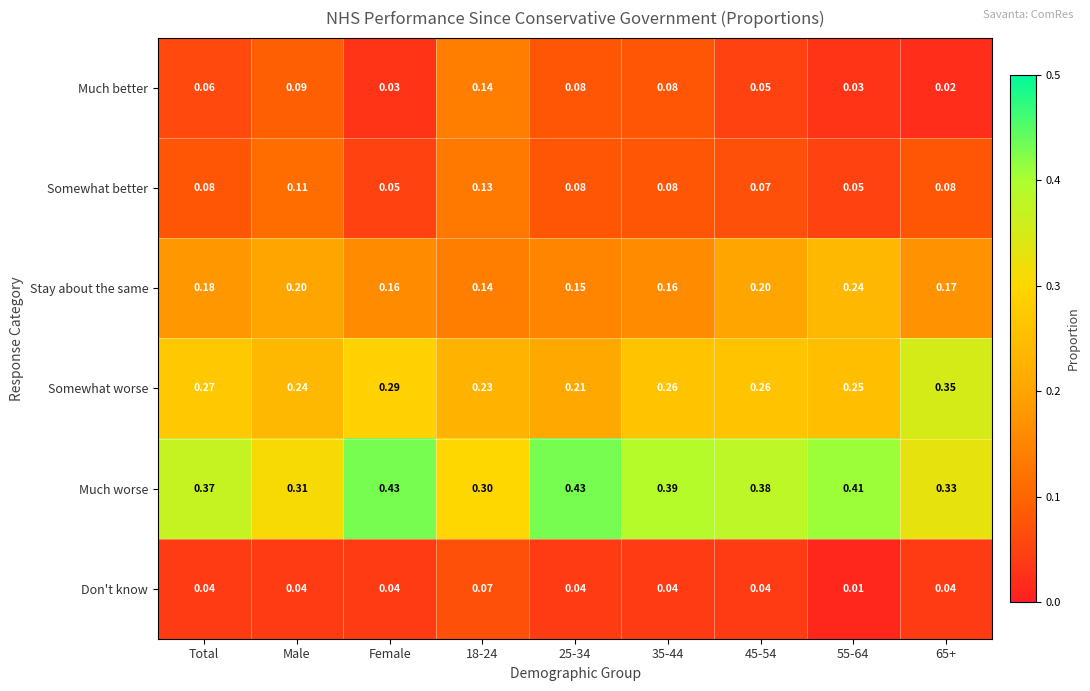

At 45-54, list the series in order from smallest to largest.

Don't know, Much better, Somewhat better, Stay about the same, Somewhat worse, Much worse